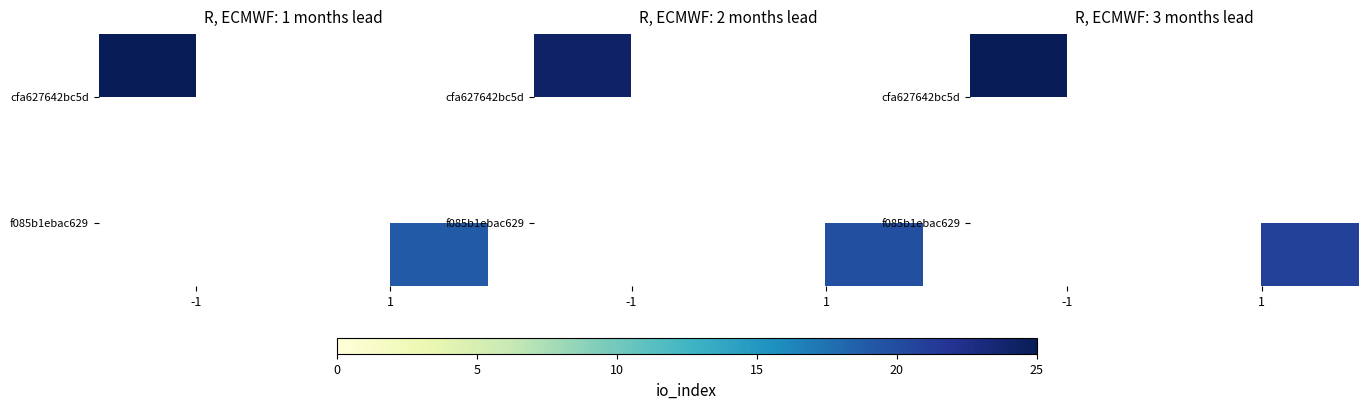

Read the f085b1ebac629 value at 1.

20.9